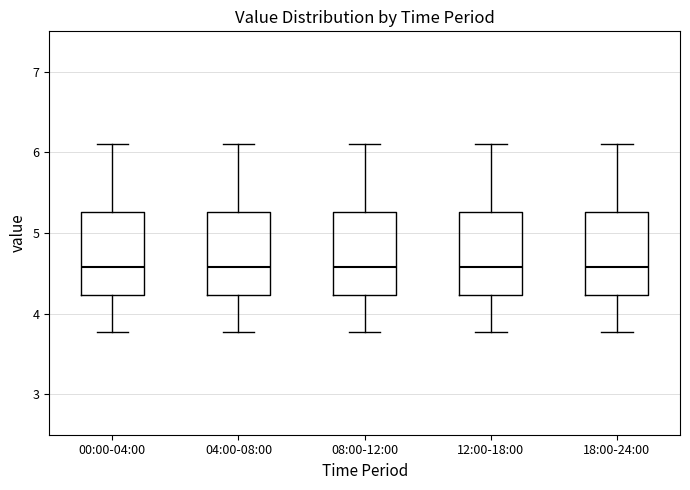

Where is the lower edge of the box for 18:00-24:00 on the y-axis? The values are not printed on the chart, so give them approximately, as read against the axis.

4.2